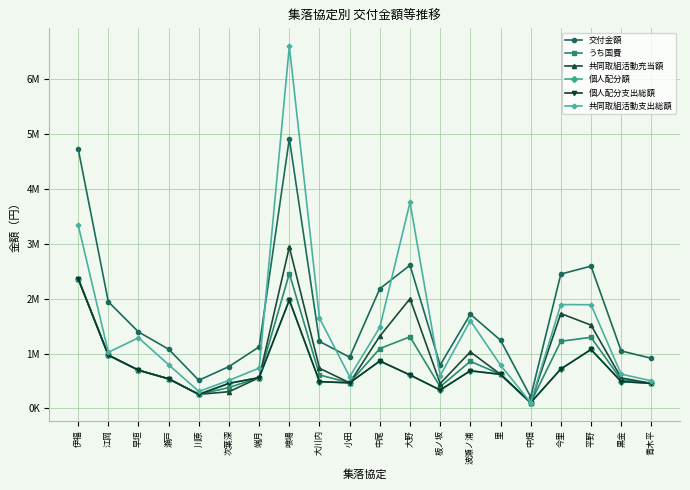

True or false: 個人配分支出総額 and 共同取組活動支出総額 intersect in this chart.

False